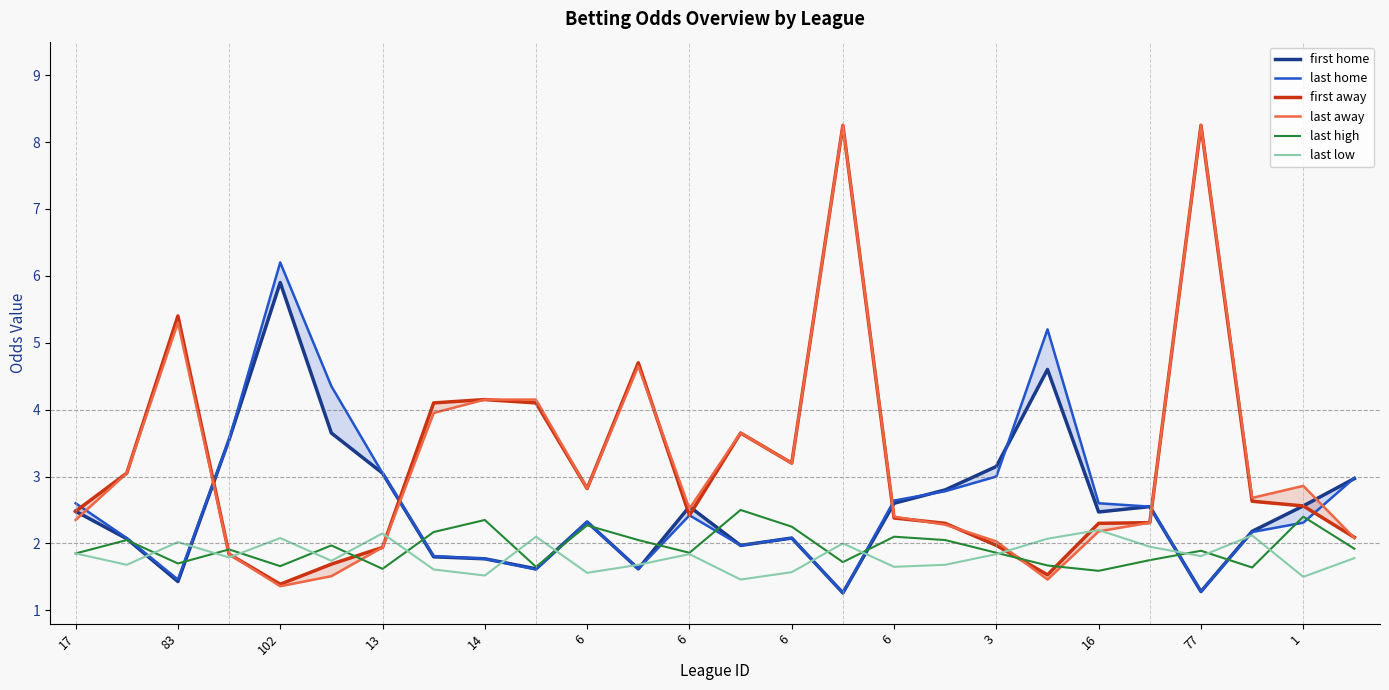

What is the total value across all series at 23?

13.4